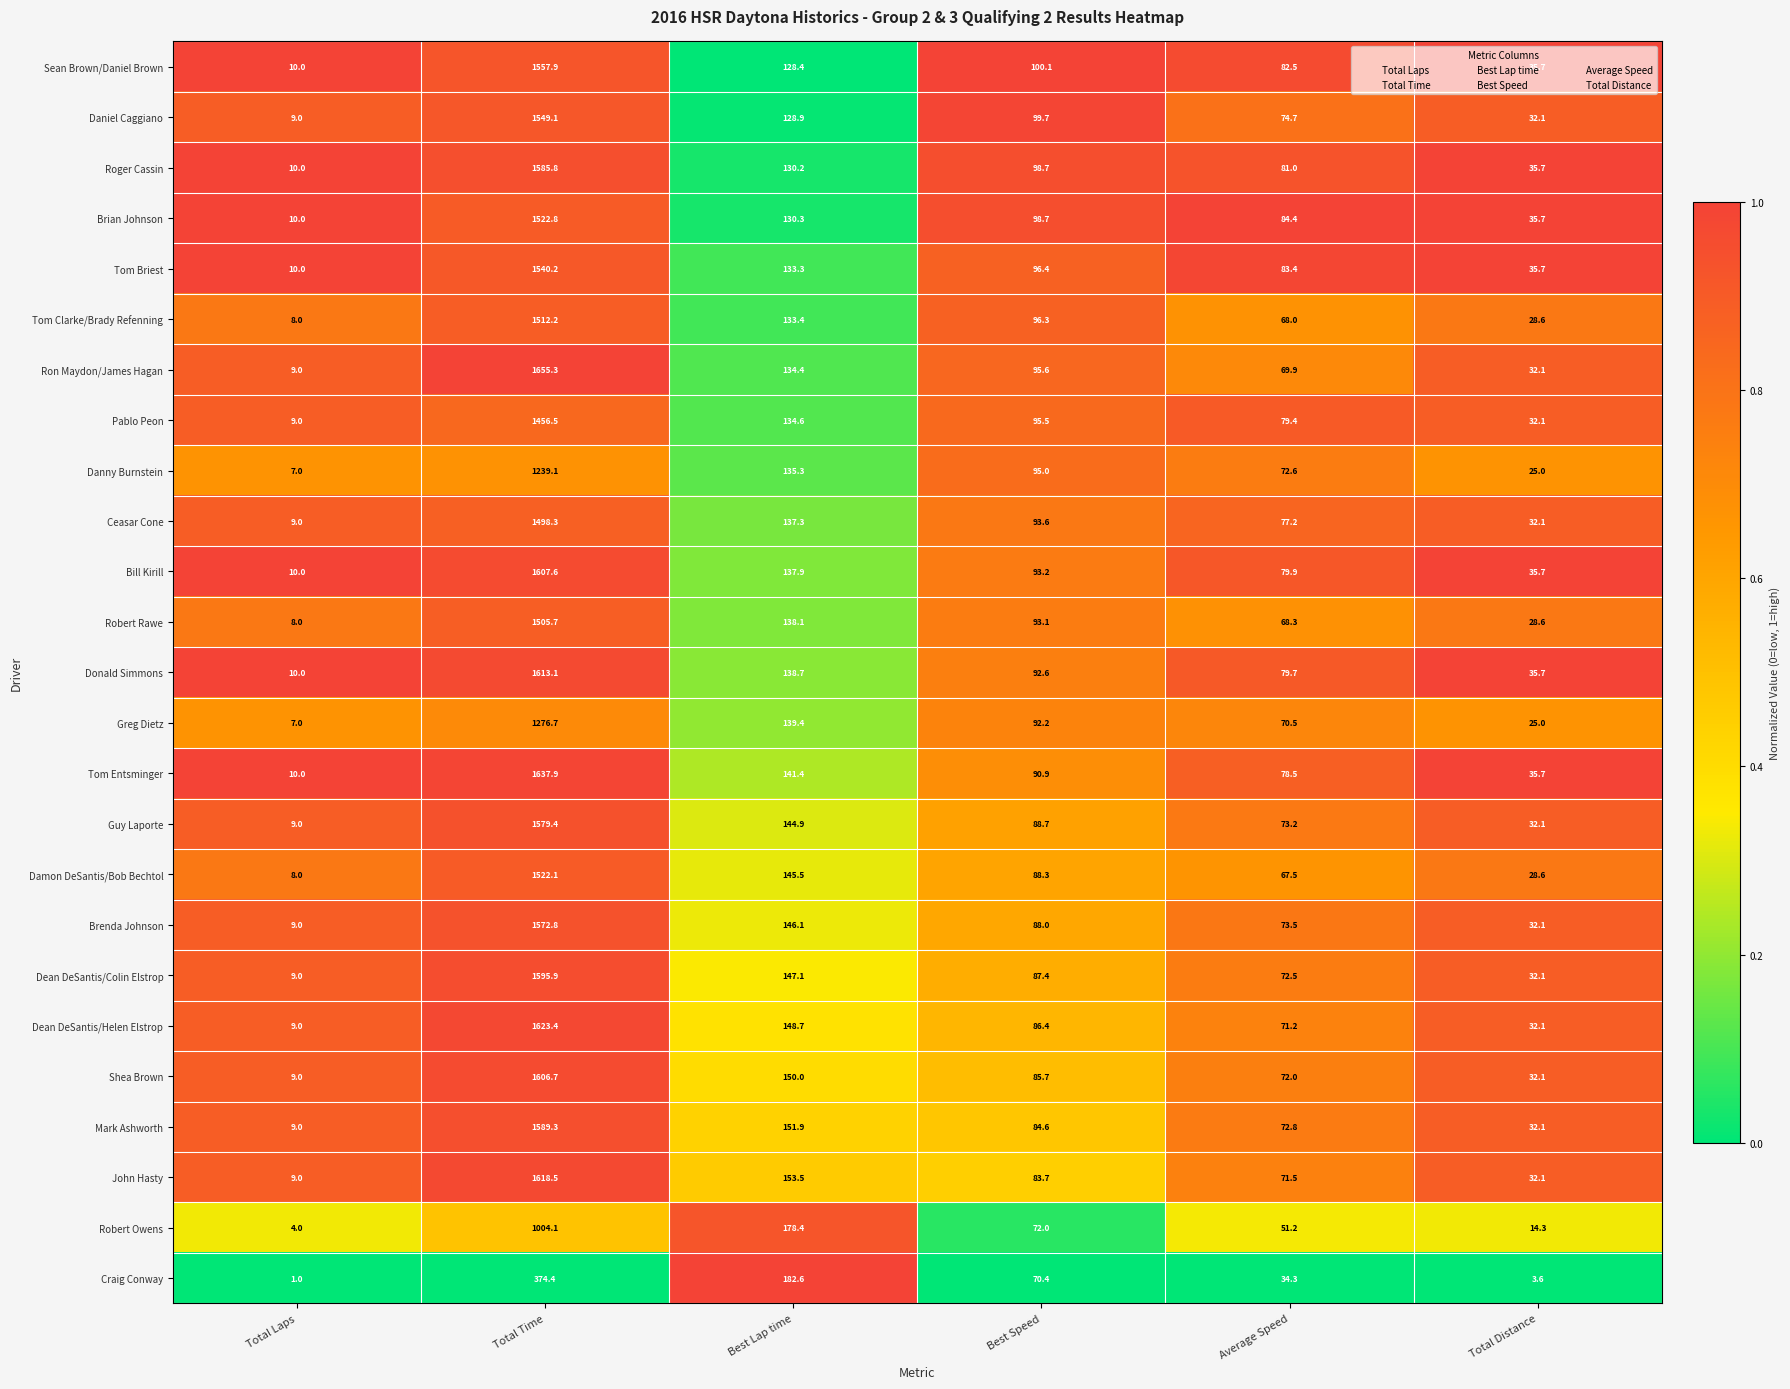

The value of Dean DeSantis/Helen Elstrop at Best Lap time is 60.8. True or false?

False